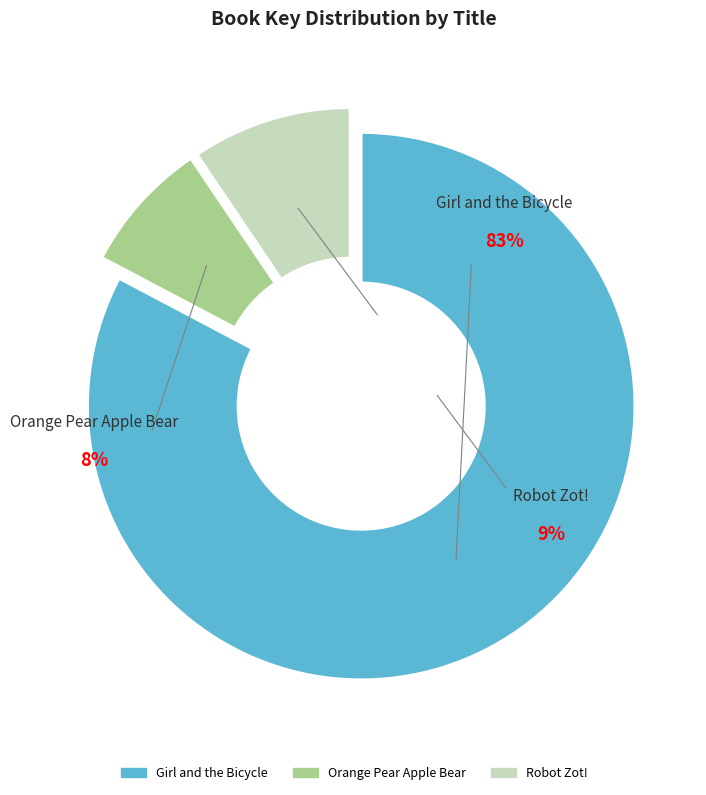

How many slices are in this pie chart?

3